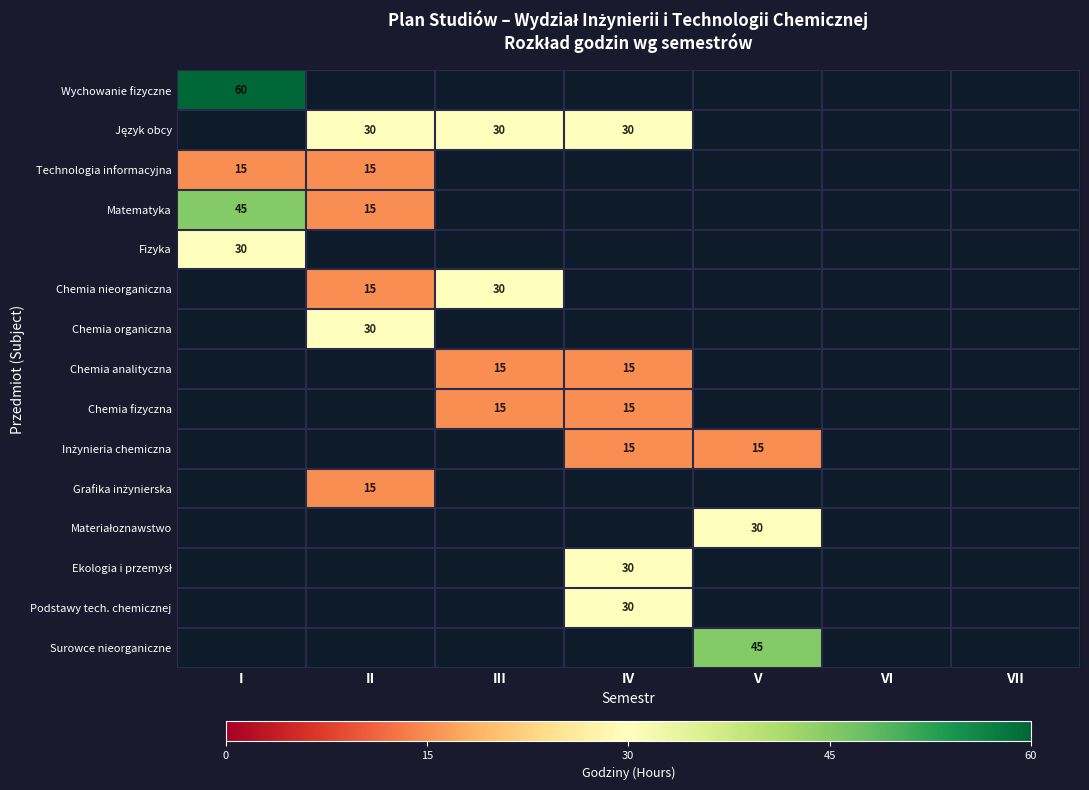

Rank the series at II from lowest to highest value.

Wychowanie fizyczne, Fizyka, Chemia analityczna, Chemia fizyczna, Inżynieria chemiczna, Materiałoznawstwo, Ekologia i przemysł, Podstawy tech. chemicznej, Surowce nieorganiczne, Technologia informacyjna, Matematyka, Chemia nieorganiczna, Grafika inżynierska, Język obcy, Chemia organiczna